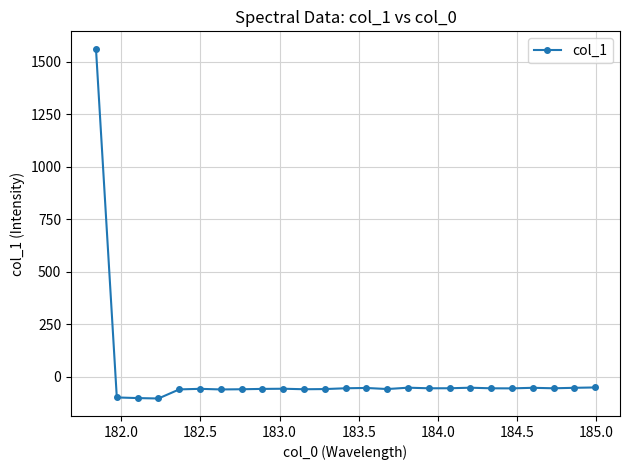

True or false: the data has more than 2 interior local peaks.

True